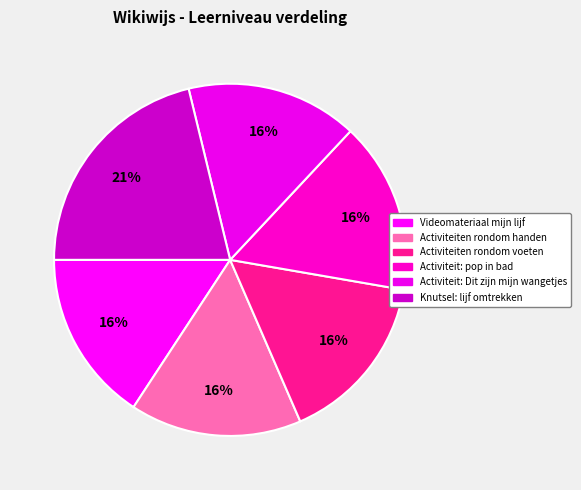

How many segments does this pie chart have?

6